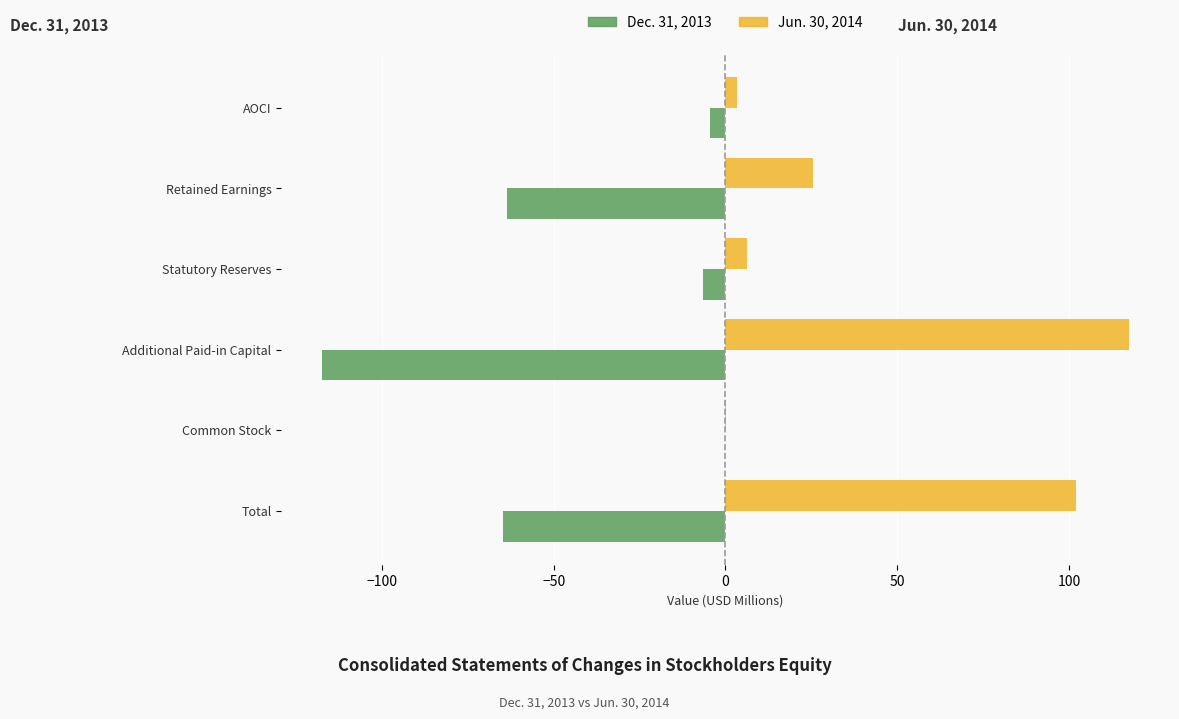

What is the sum of all Jun. 30, 2014 values?

255.0